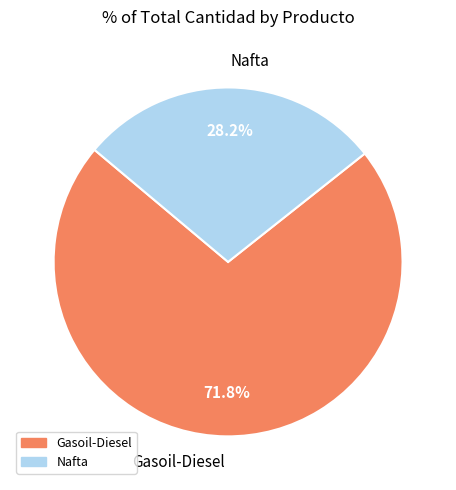

How many segments does this pie chart have?

2